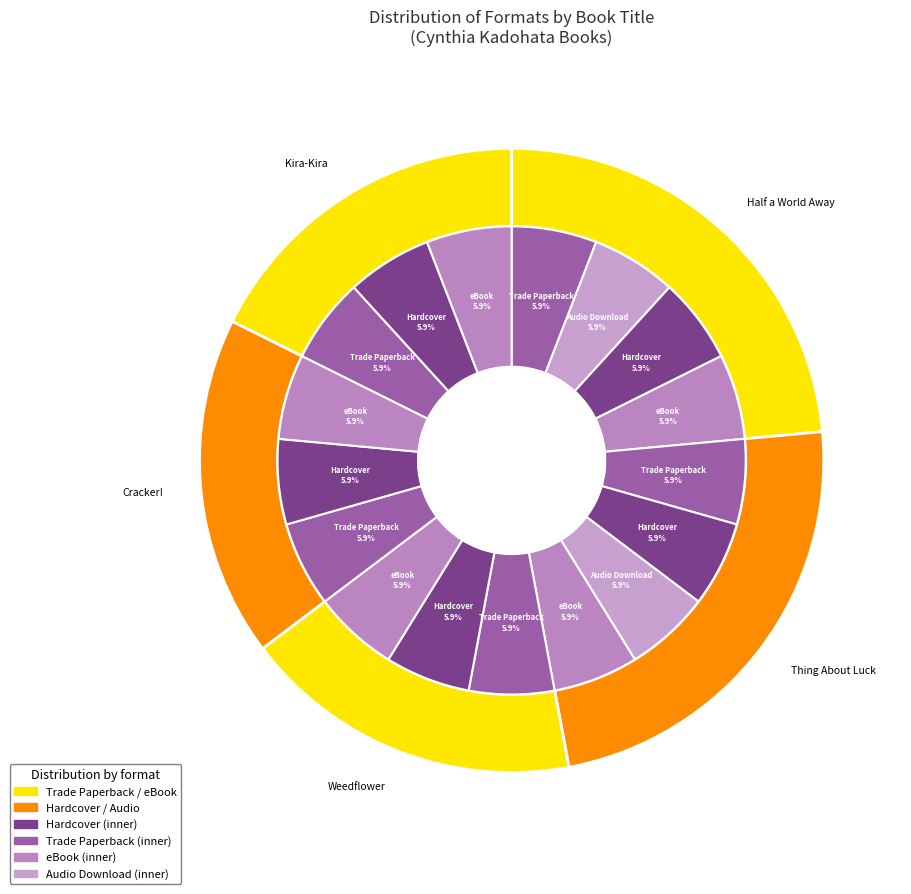

True or false: Thing About Luck accounts for 9% of the total.

False